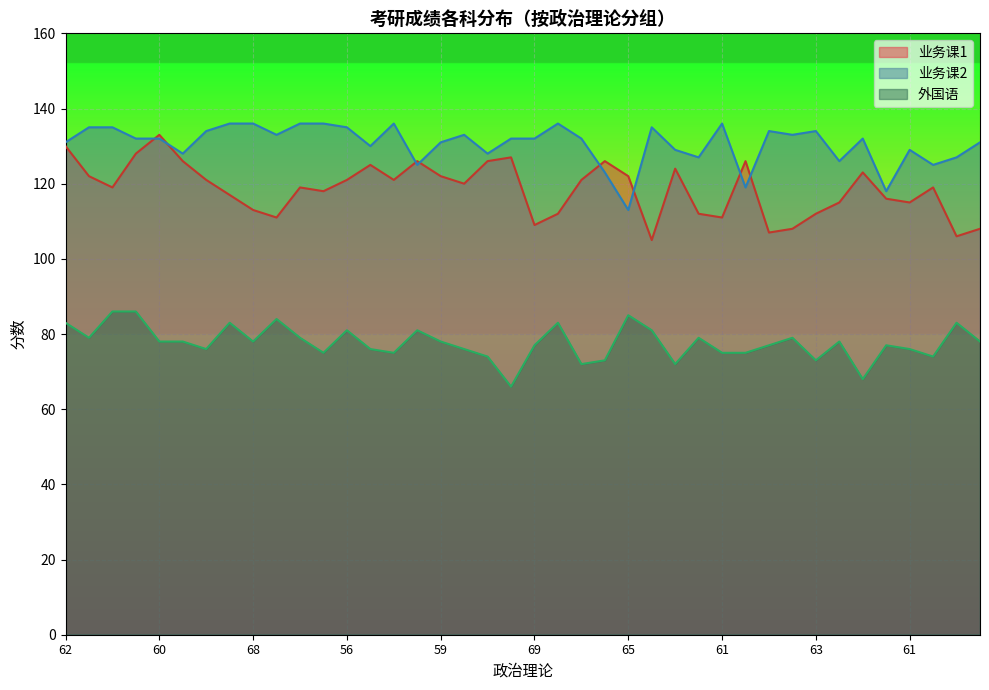

What is the value of the 业务课1 point at the 6th from the left?

126